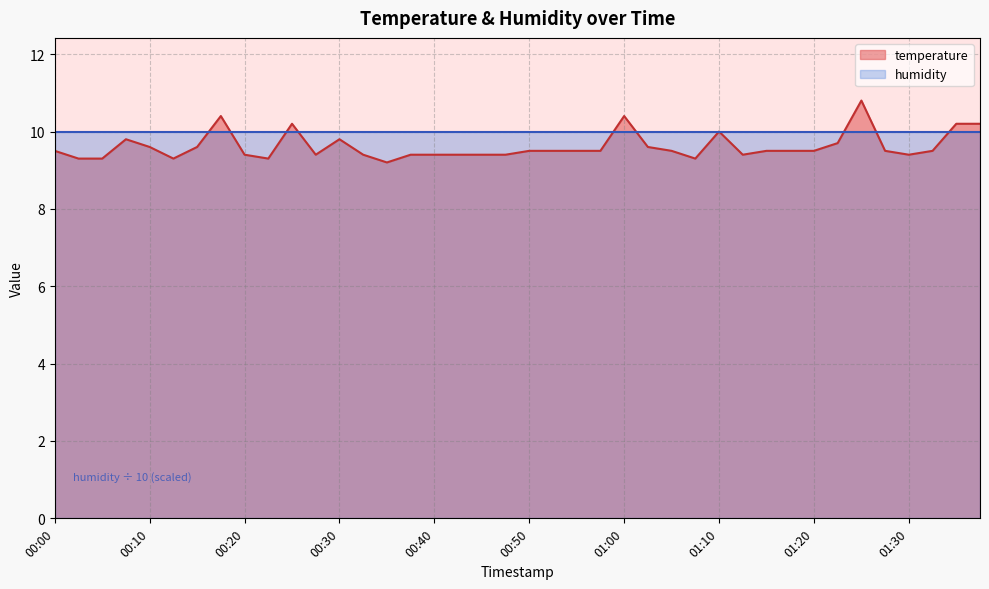

Which category has the lowest value across all series?

00:35